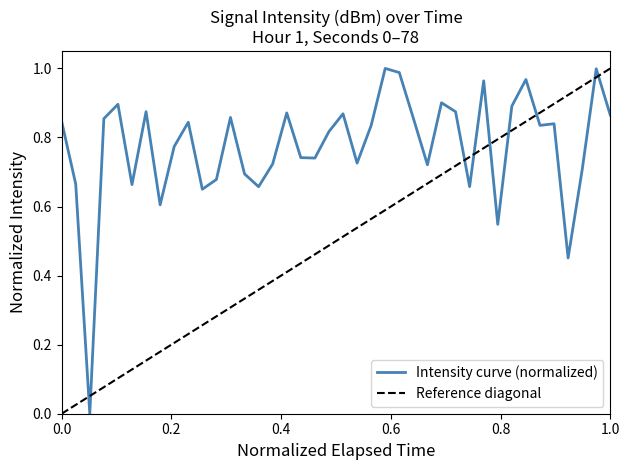

Does the chart have visible grid lines?

No